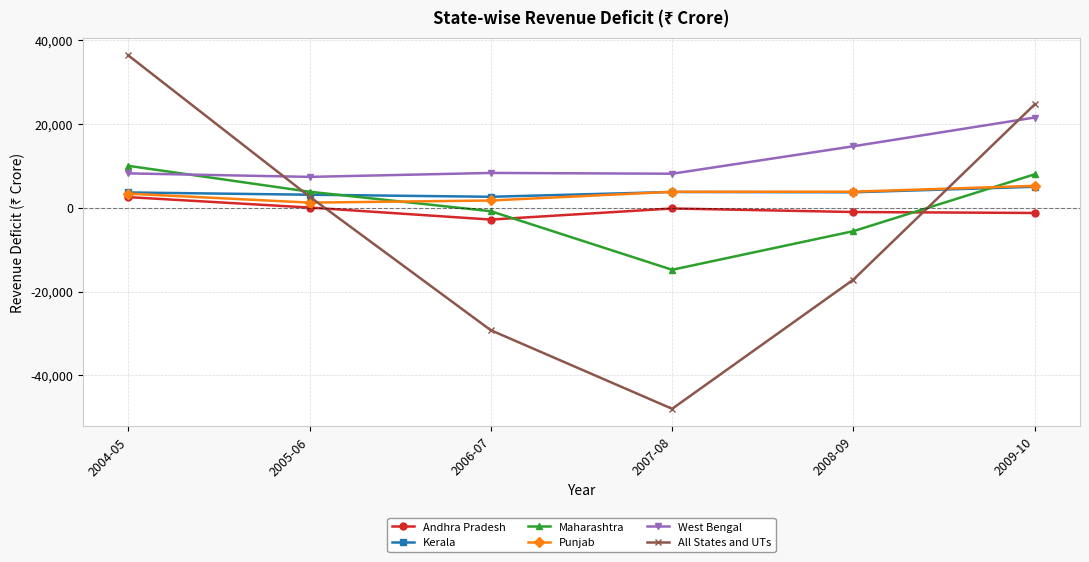

Which series has the largest range (max minus min)?

All States and UTs